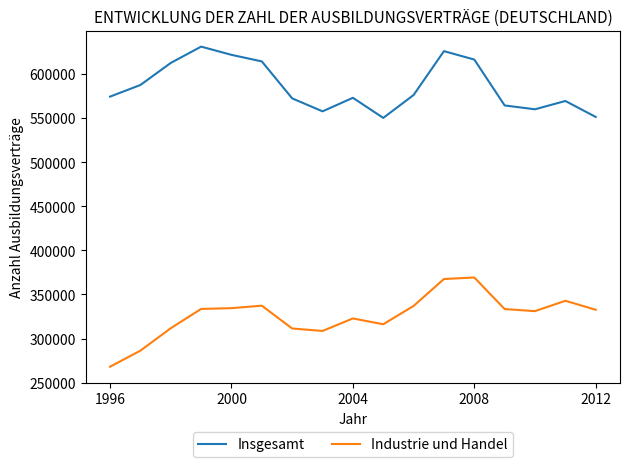

Which series has the largest total across all categories?

Insgesamt